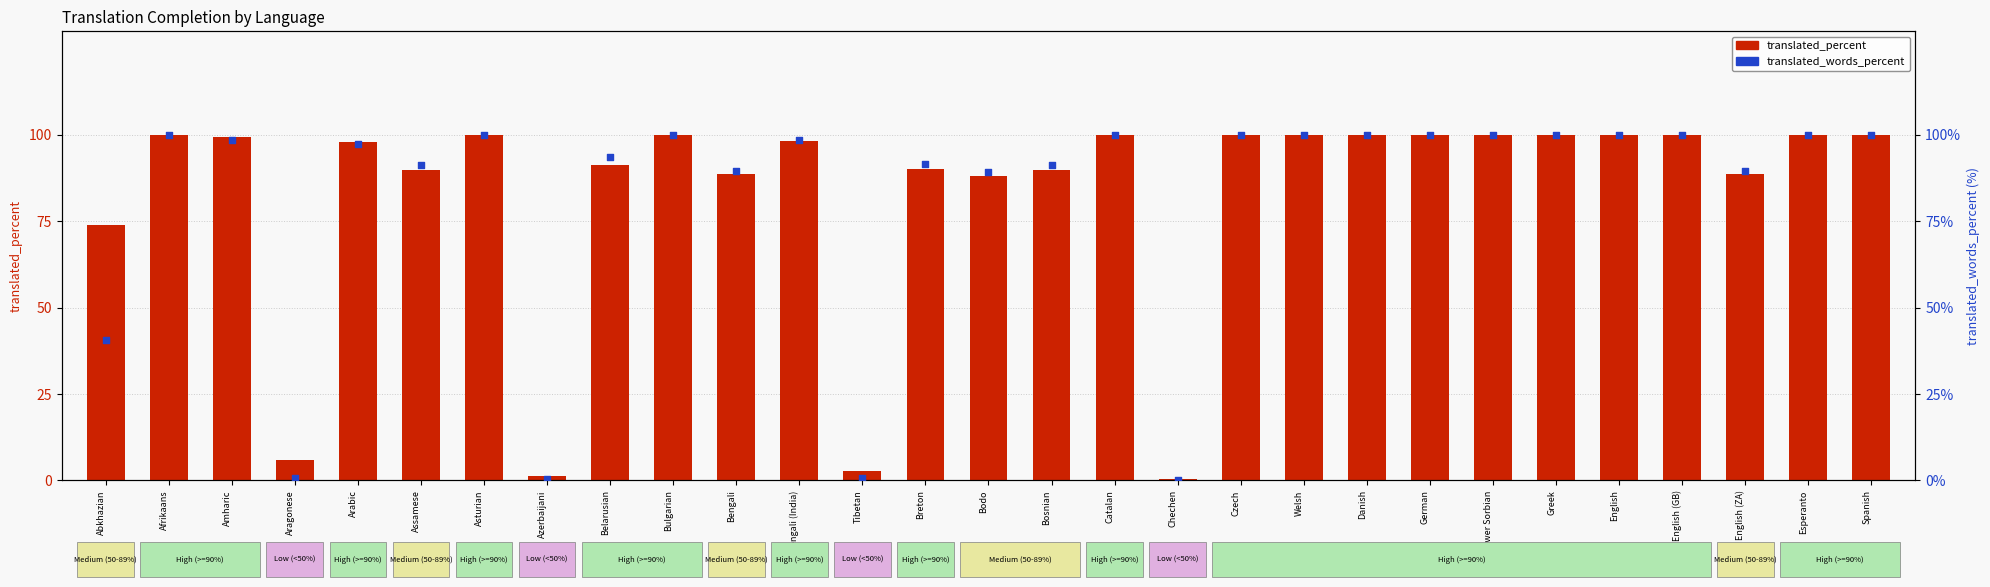

Which series has the largest total across all categories?

translated_percent